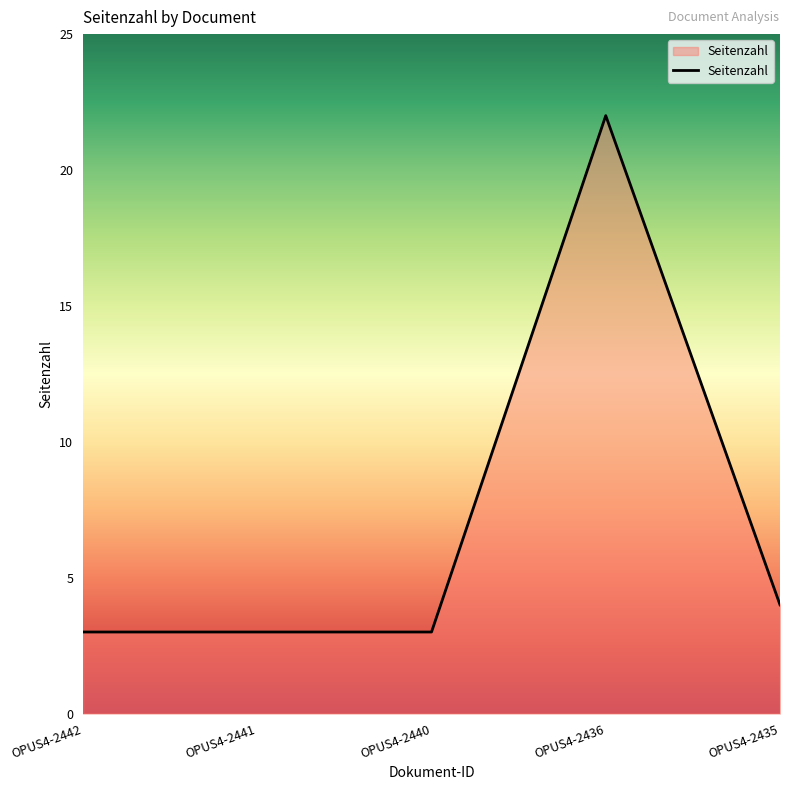

True or false: there are more than 0 points higher than both neighbors.

True